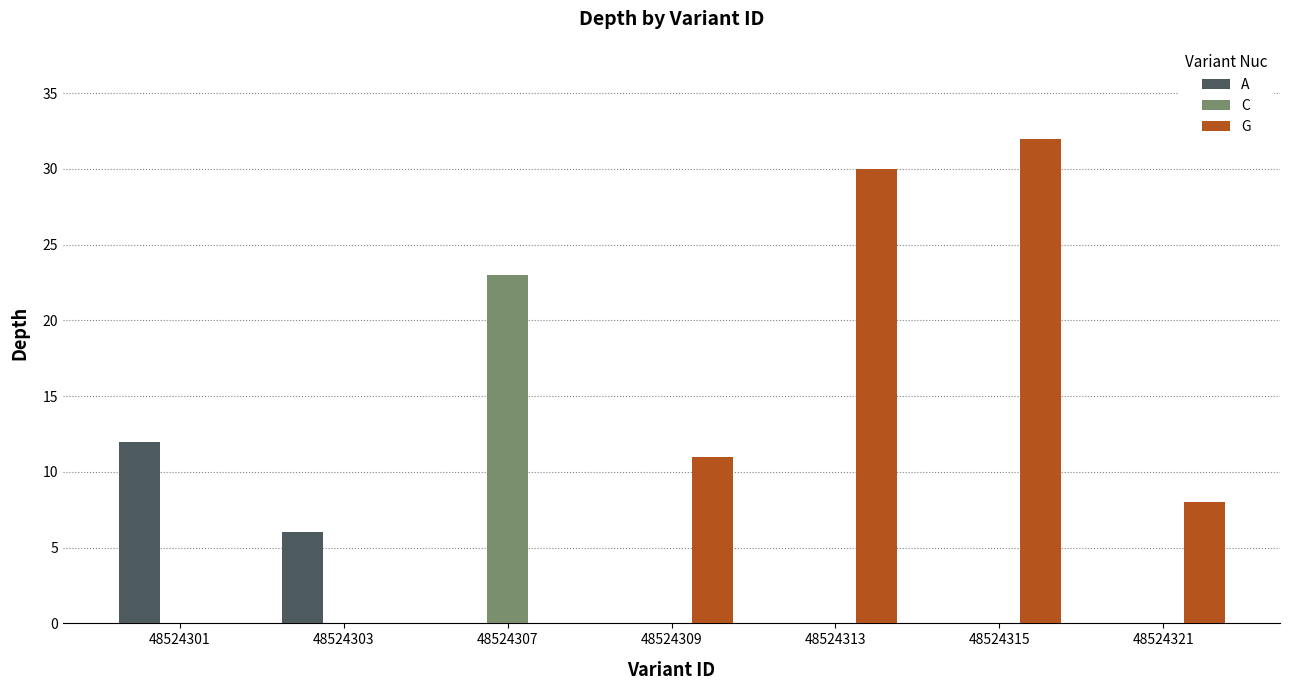

The value of G at 48524313 is 30. True or false?

True